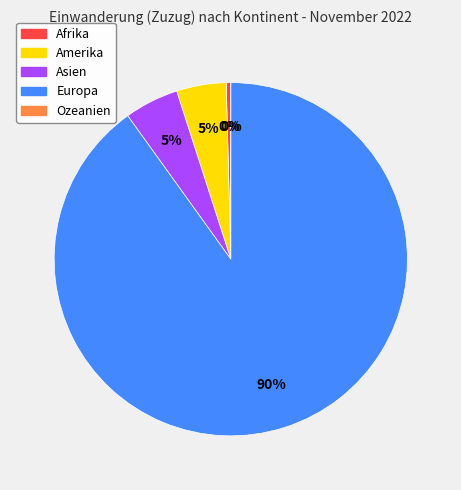

What is the ratio of the value at Amerika to the value at Afrika?

11.0